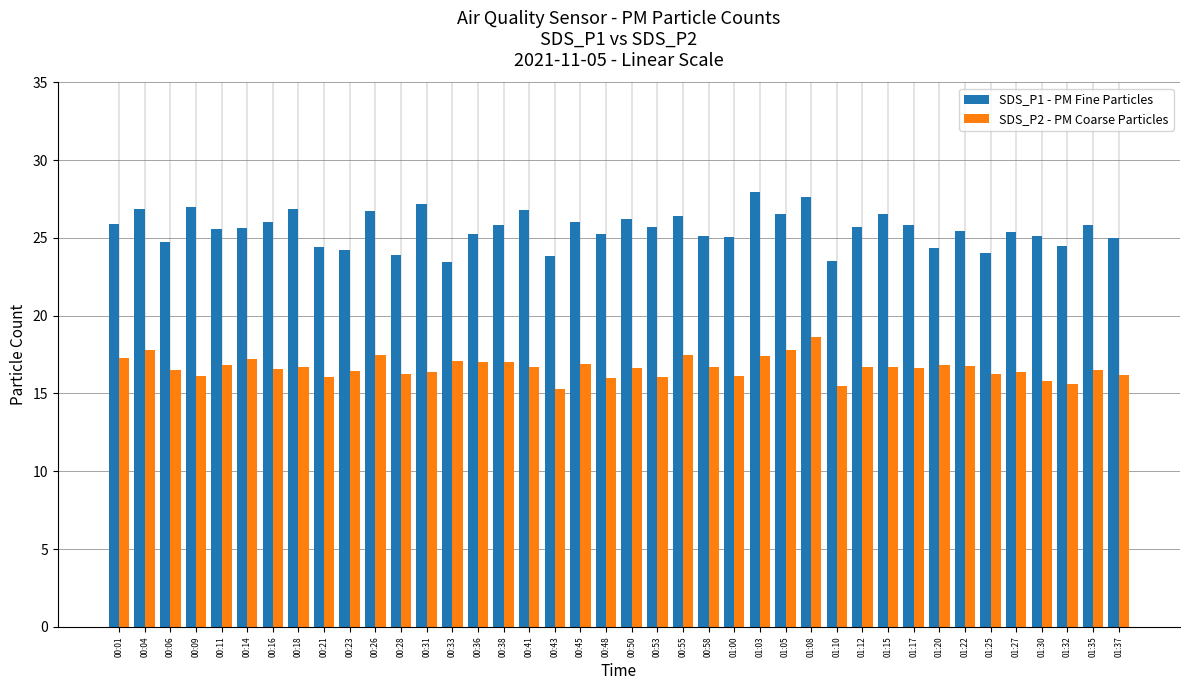

What is the minimum value for SDS_P1 - PM Fine Particles?

23.5